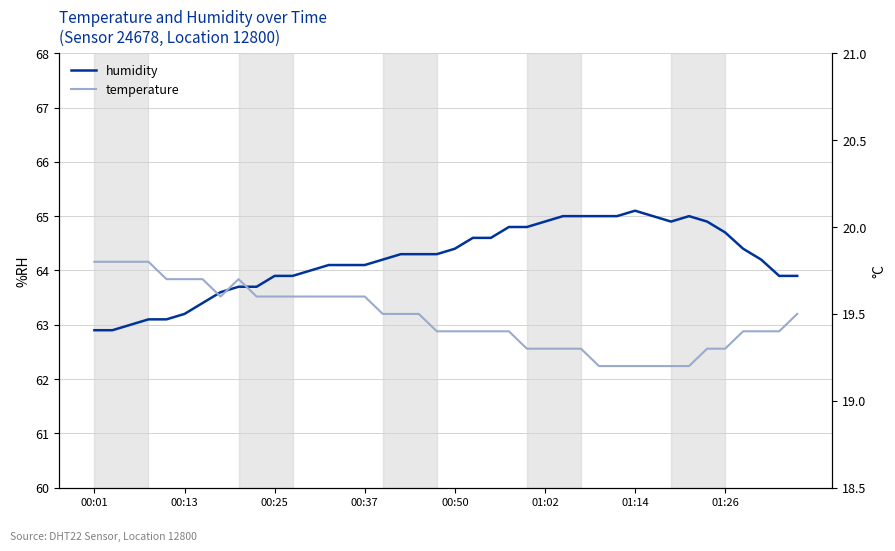

How many data points does each series have?

40